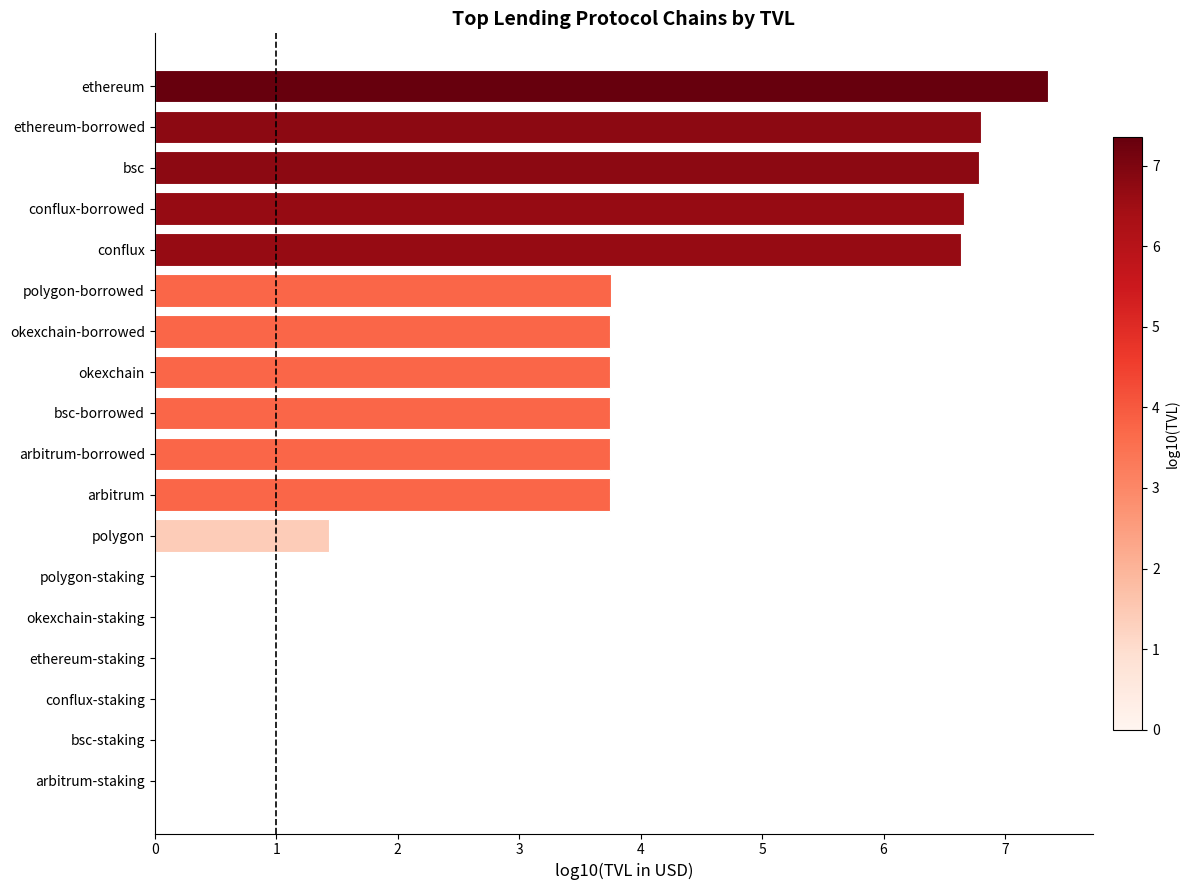

What is the change in value from polygon-staking to ethereum-borrowed?

+6.8